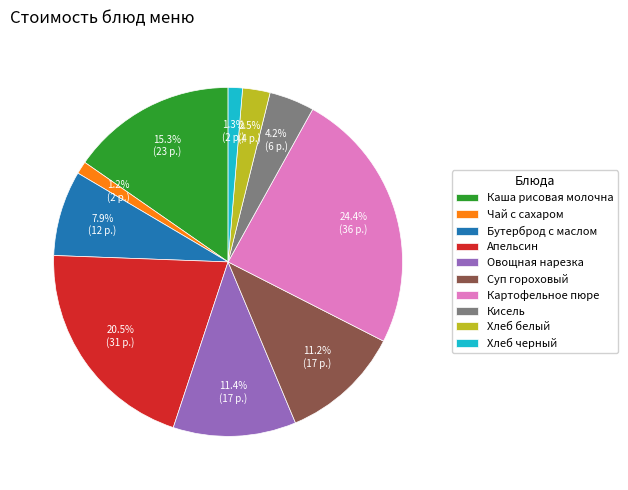

Between Чай с сахаром and Кисель, which is larger?

Кисель